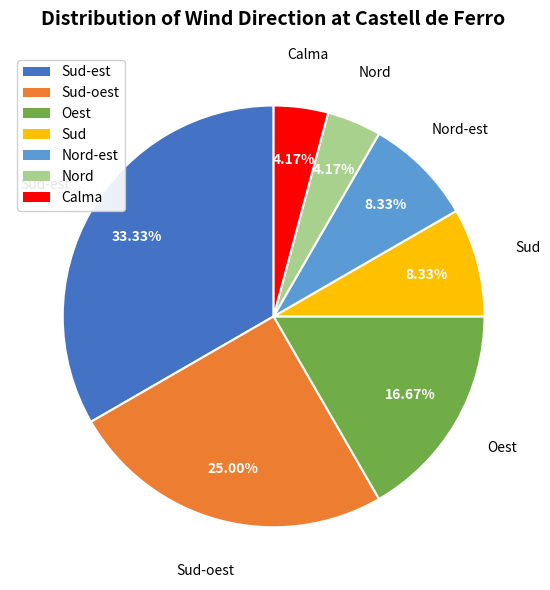

Does any single category account for the majority?

No